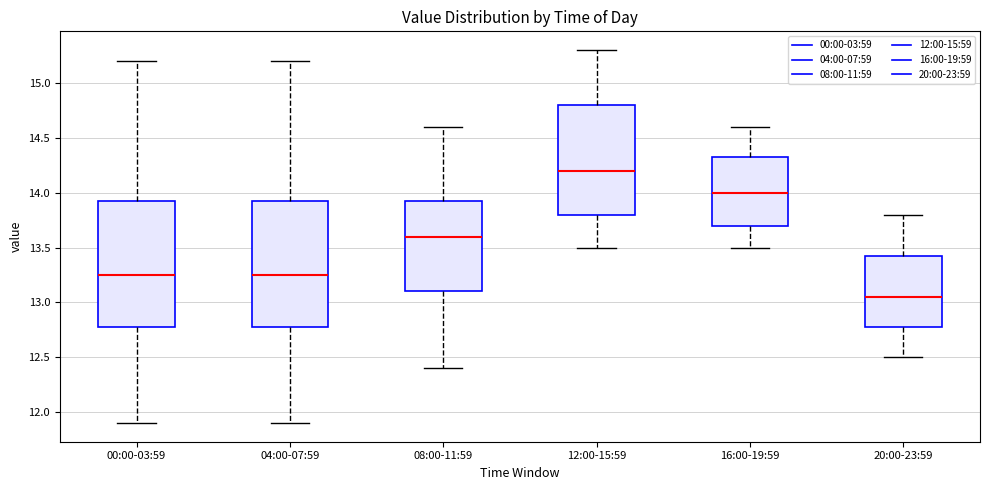

Reading left to right, read every box against the y-axis: the position of its median line, the range the box covers, and the ends of its whiskers. The values are not printed on the chart, so give them approximately, as read against the axis.

00:00-03:59: median 13.25, box 12.80 to 13.95, whiskers 11.90 to 15.20
04:00-07:59: median 13.25, box 12.80 to 13.95, whiskers 11.90 to 15.20
08:00-11:59: median 13.60, box 13.10 to 13.95, whiskers 12.40 to 14.60
12:00-15:59: median 14.20, box 13.80 to 14.80, whiskers 13.50 to 15.30
16:00-19:59: median 14.00, box 13.70 to 14.35, whiskers 13.50 to 14.60
20:00-23:59: median 13.05, box 12.80 to 13.45, whiskers 12.50 to 13.80